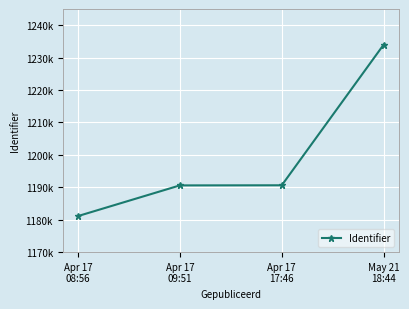

What is the difference between the maximum and minimum values?

52910